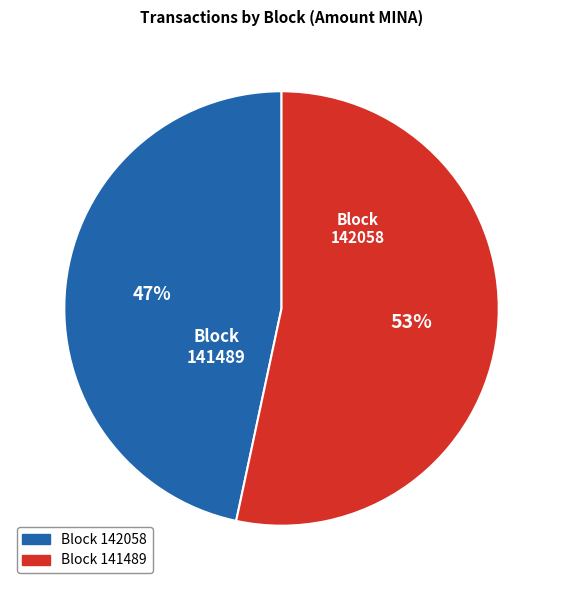

Is there a majority slice in this chart?

Yes